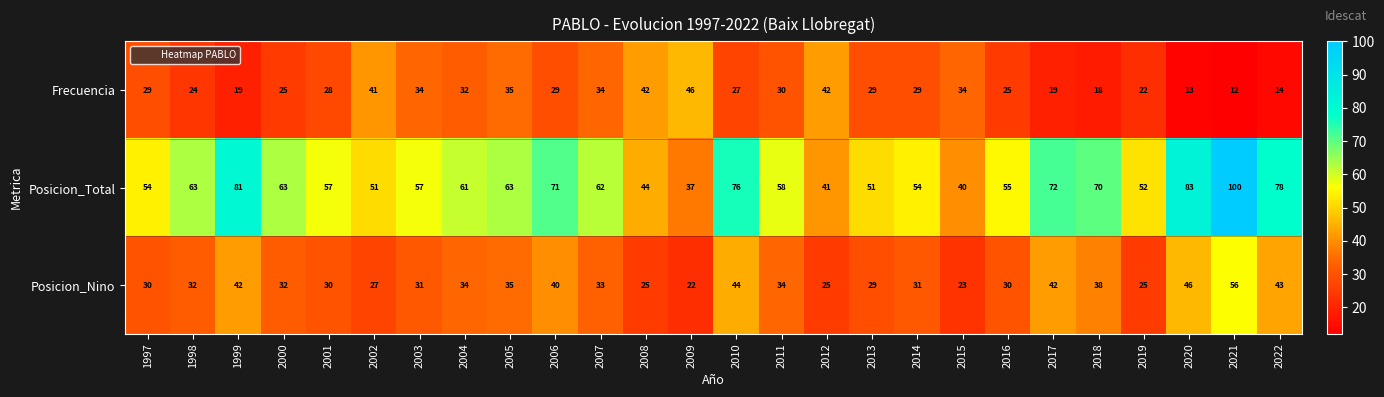

What is the total value across all series at 2019?

99